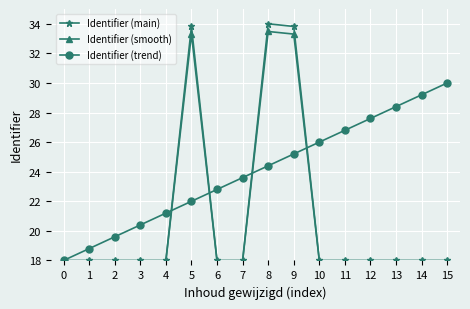

True or false: Identifier (smooth) has a value of 6.8 at 15.

False